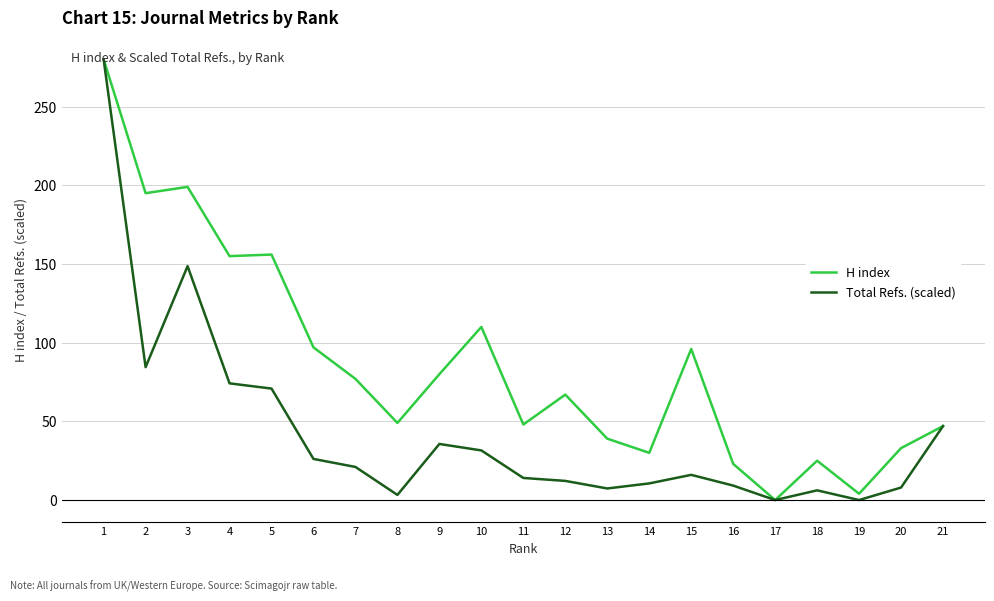

The Total Refs. (scaled) series shows -128.3 at 17. True or false?

False